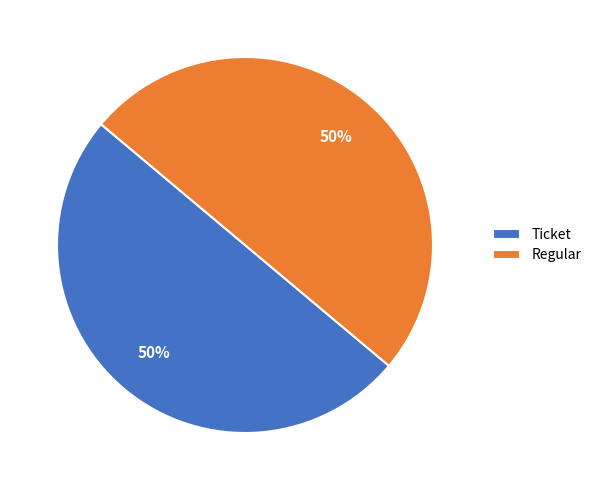

To the nearest percent, what portion does Ticket represent?

50%